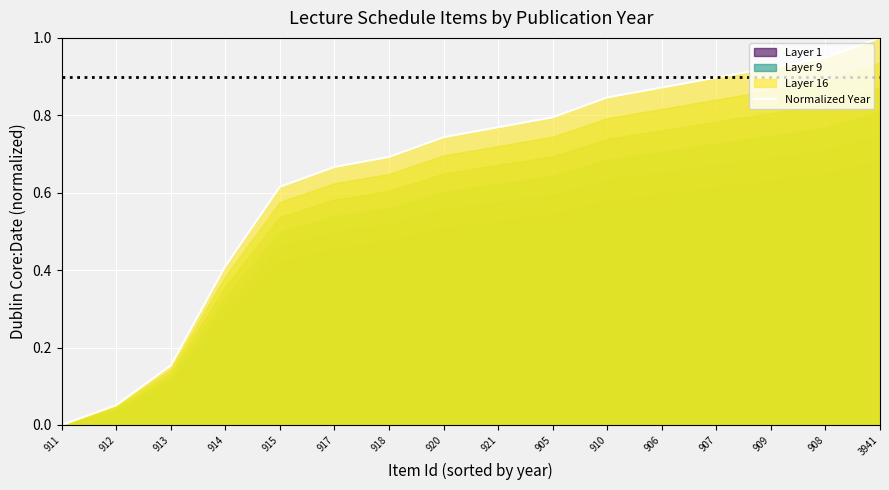

Reading right to left, extract all data points from this chart.

3941=1.0	908=0.9	909=0.9	907=0.9	906=0.9	910=0.8	905=0.8	921=0.8	920=0.7	918=0.7	917=0.7	915=0.6	914=0.4	913=0.2	912=0.1	911=0.0